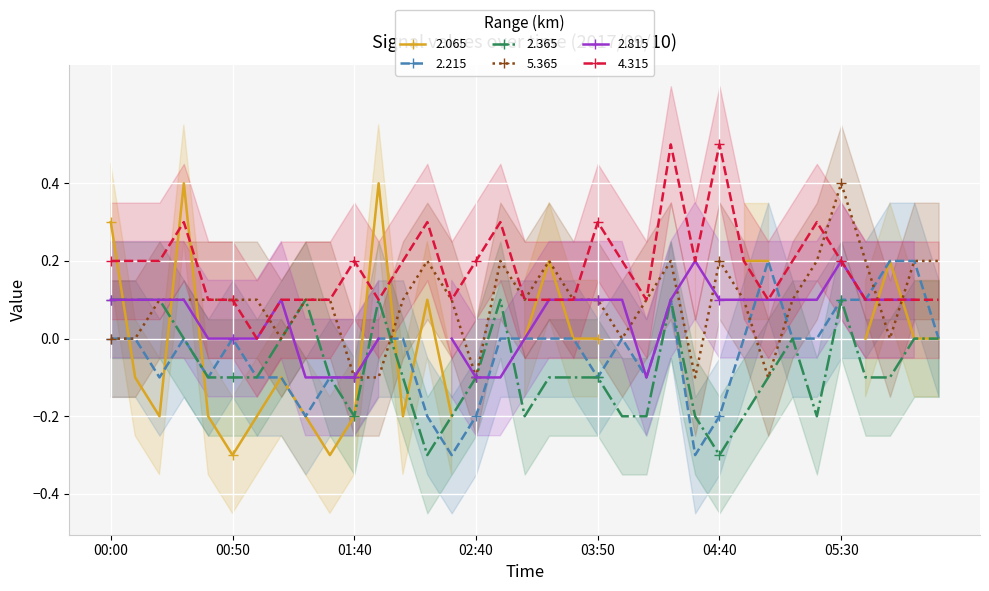

True or false: 5.365 has more than 2 points higher than both neighbors.

True